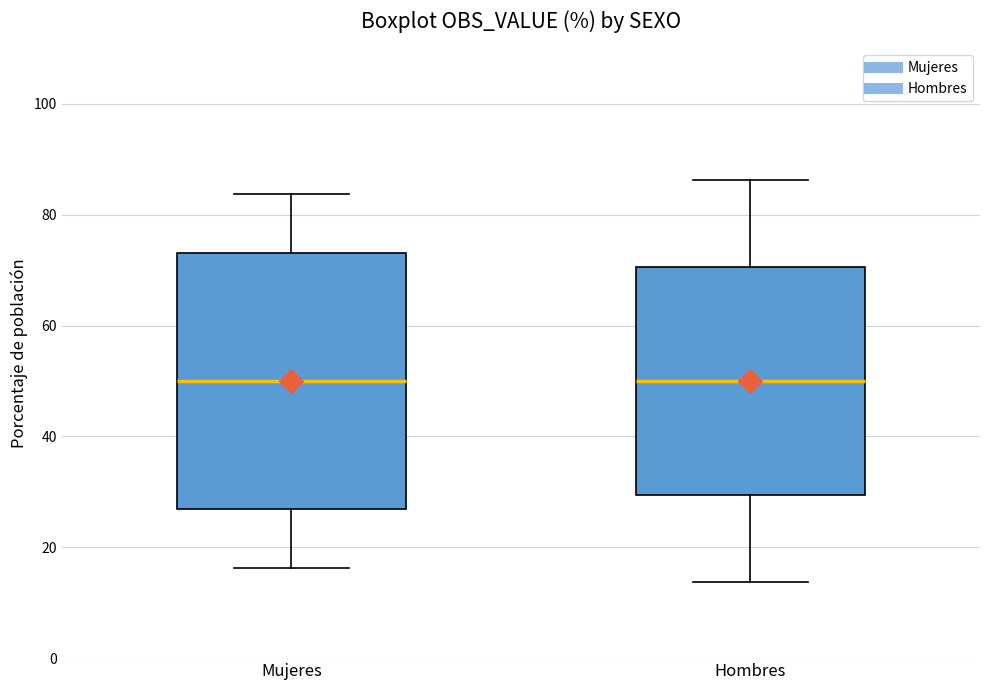

Reading left to right, transcribe this box plot: for each box, give where its median line is, the range the box spans, and where its two whiskers end, as read against the y-axis. The values are not printed on the chart, so give them approximately, as read against the axis.

Mujeres: median 50, box 26 to 74, whiskers 16 to 84
Hombres: median 50, box 30 to 70, whiskers 14 to 86